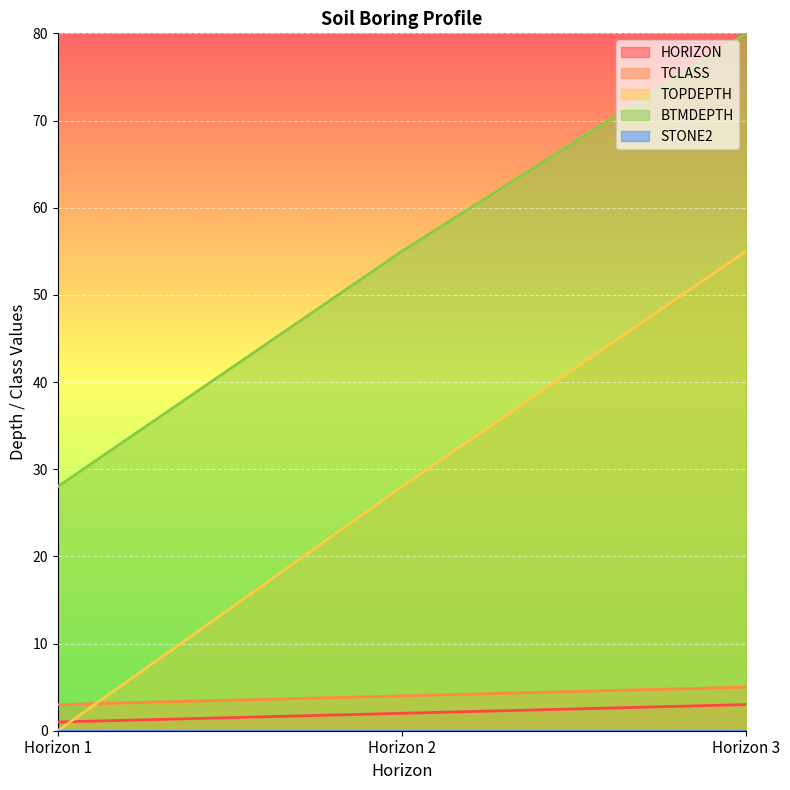

What is the maximum value for BTMDEPTH?

80